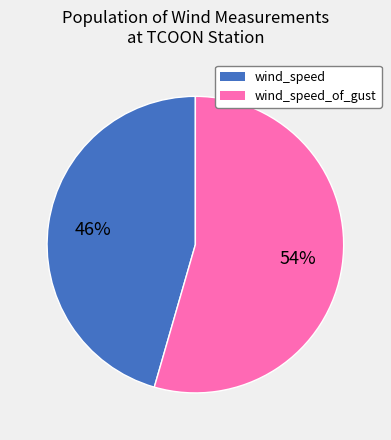

To the nearest percent, what is the average slice percentage?

50%